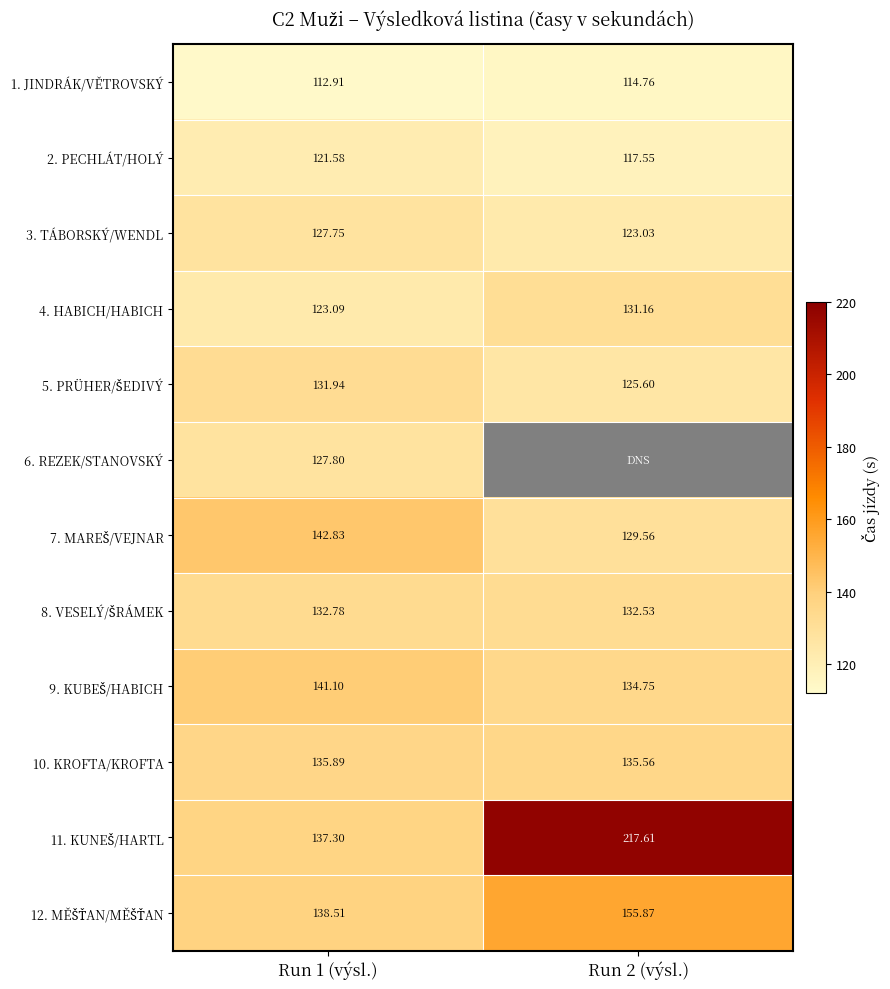

Between Run 2 (výsl.) and Run 1 (výsl.), which is larger?

Run 2 (výsl.)